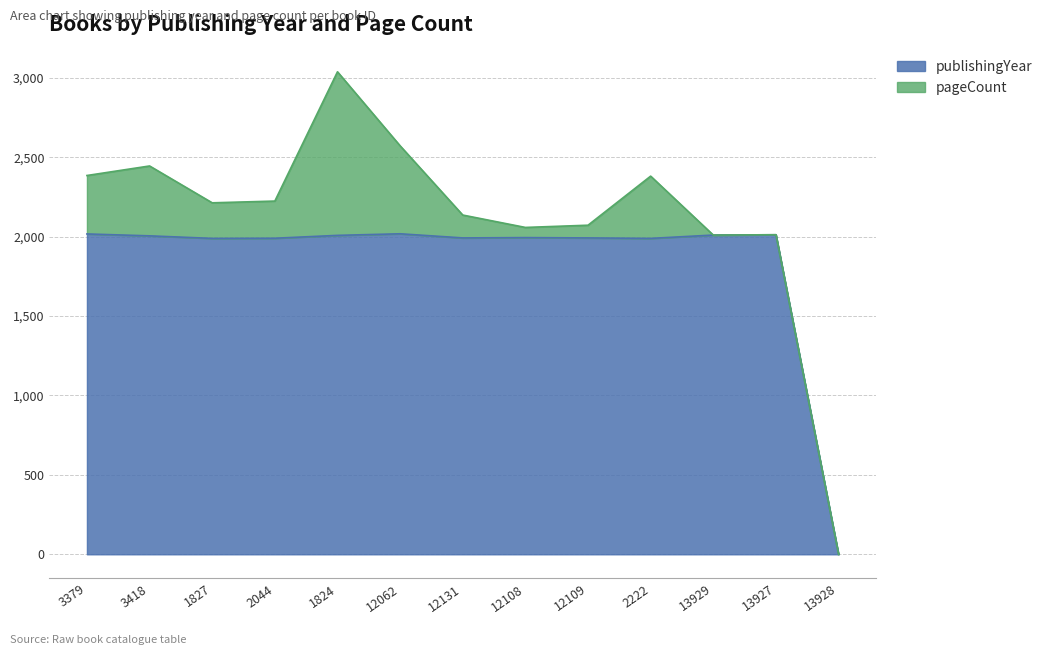

What is the value of the 8th point from the left?

1994